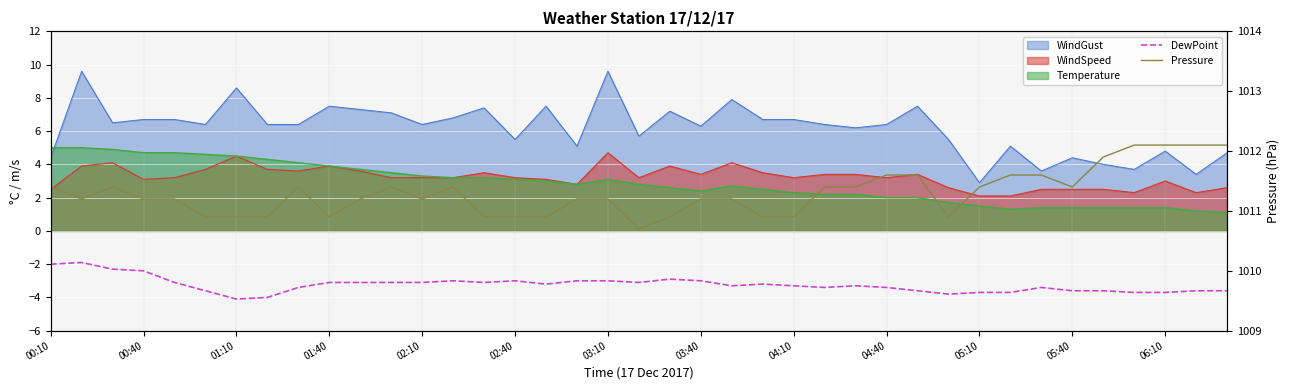

Read the DewPoint value at 38.

-3.6